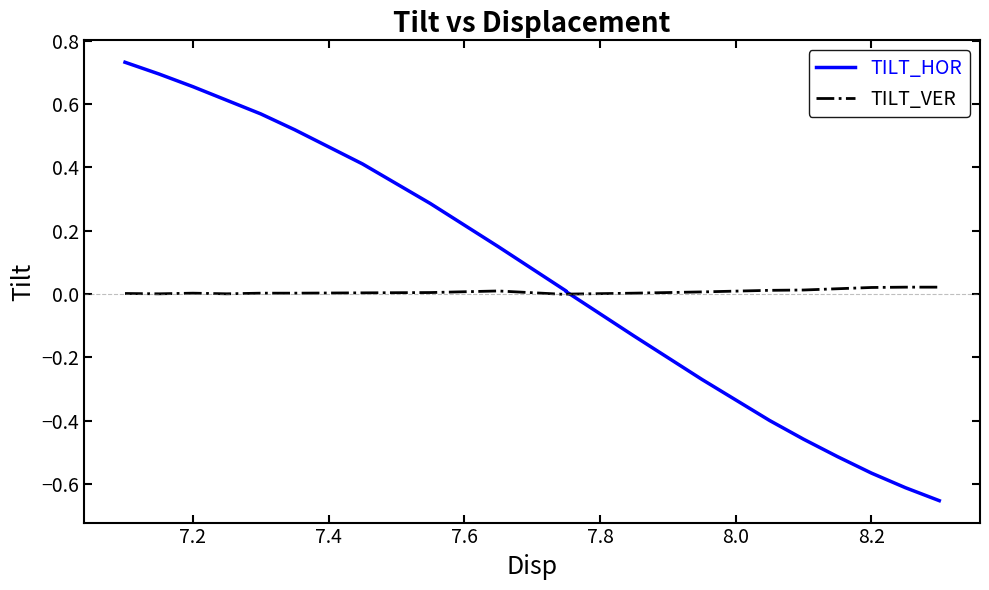

The value of TILT_HOR at 13 is -0.2. True or false?

False